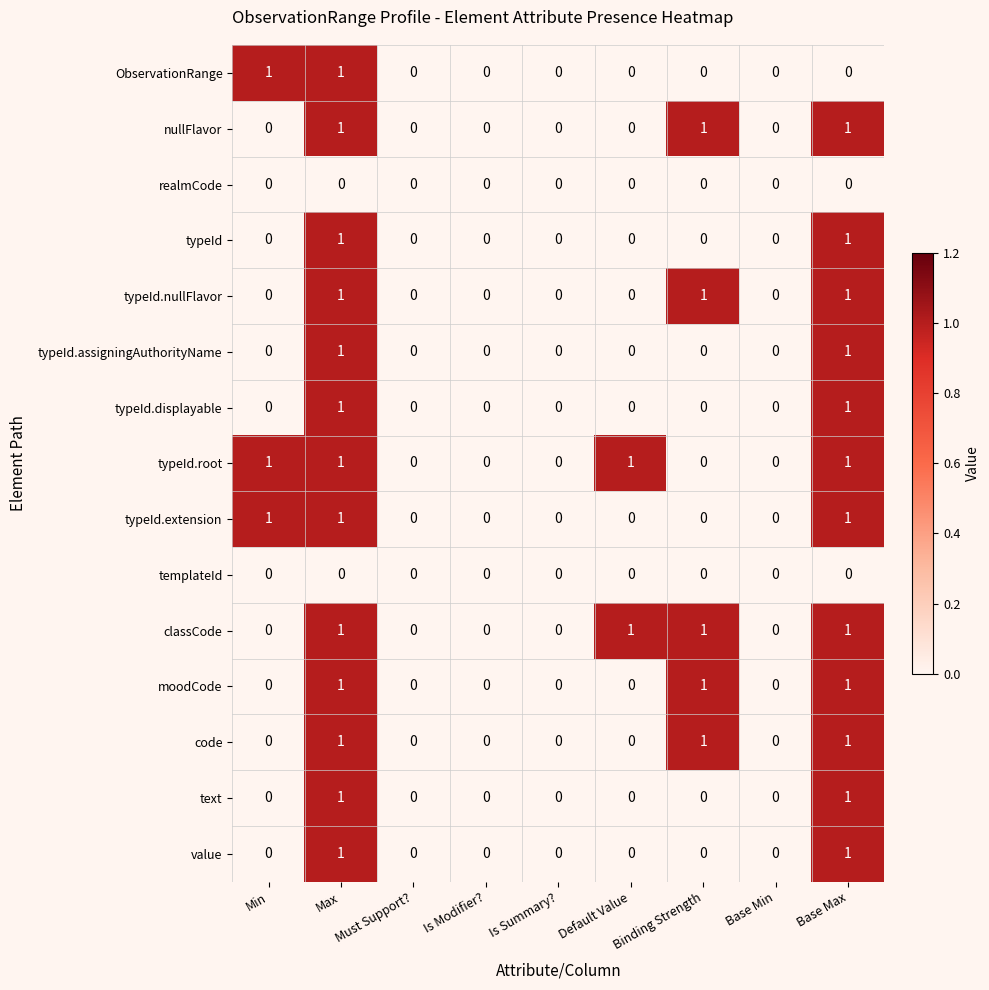

The typeId.assigningAuthorityName series shows -1 at Is Modifier?. True or false?

False